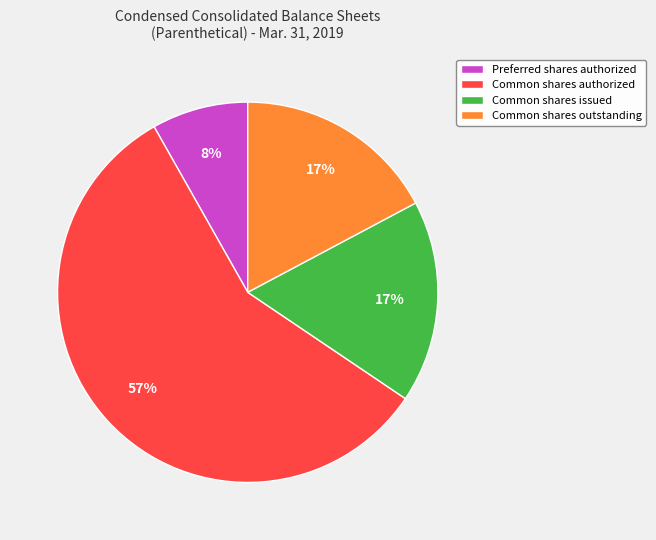

What is the smallest slice in the pie chart?

Preferred shares authorized